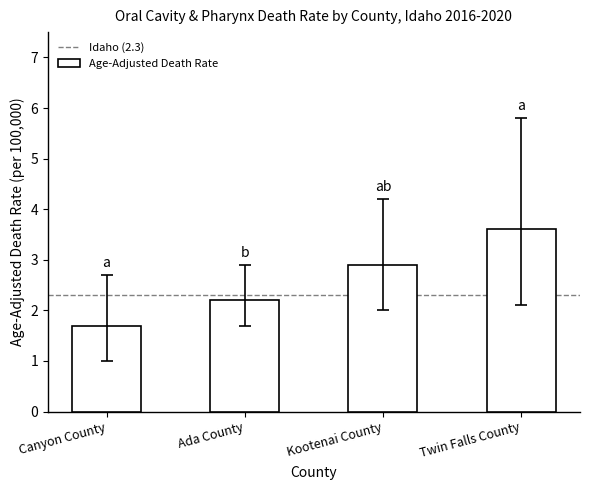

What is the change in value from Ada County to Kootenai County?

+0.7